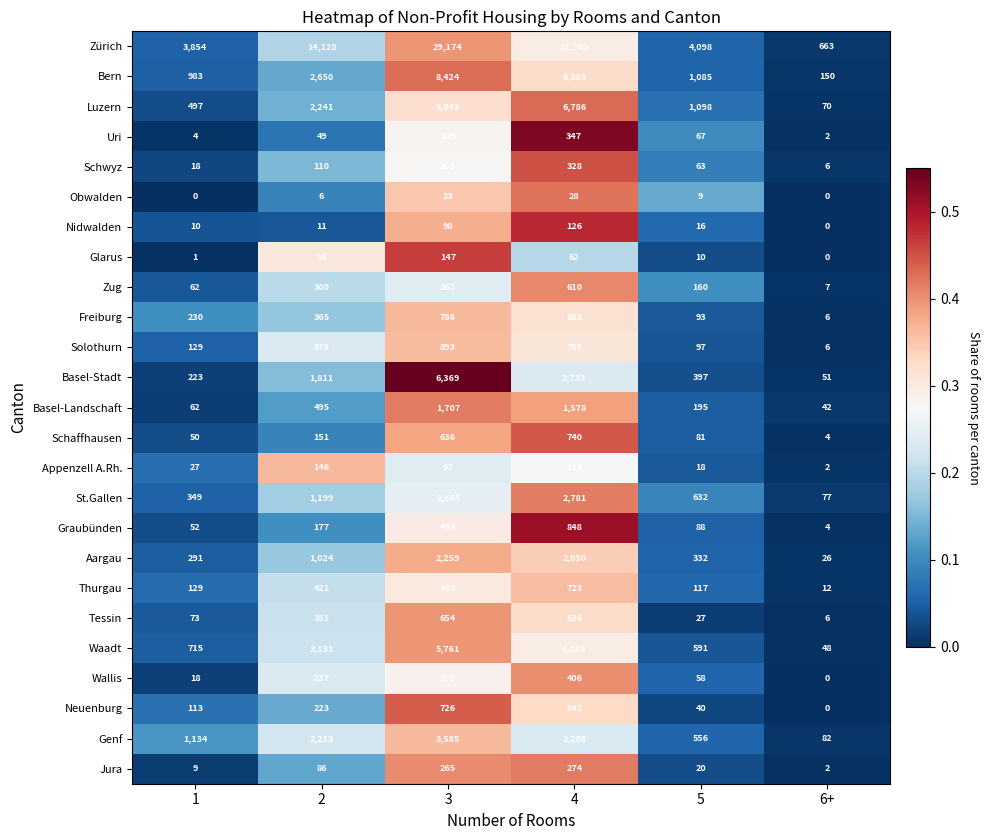

Is it true that Graubünden equals 88 at 5?

True